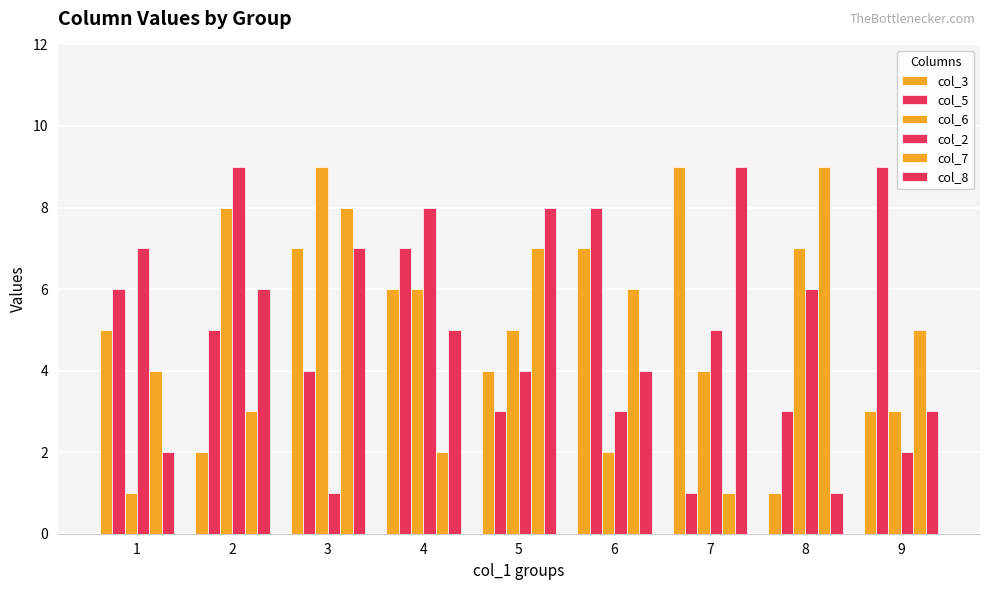

What is the difference between the second highest and second lowest values in the col_5 series?

5